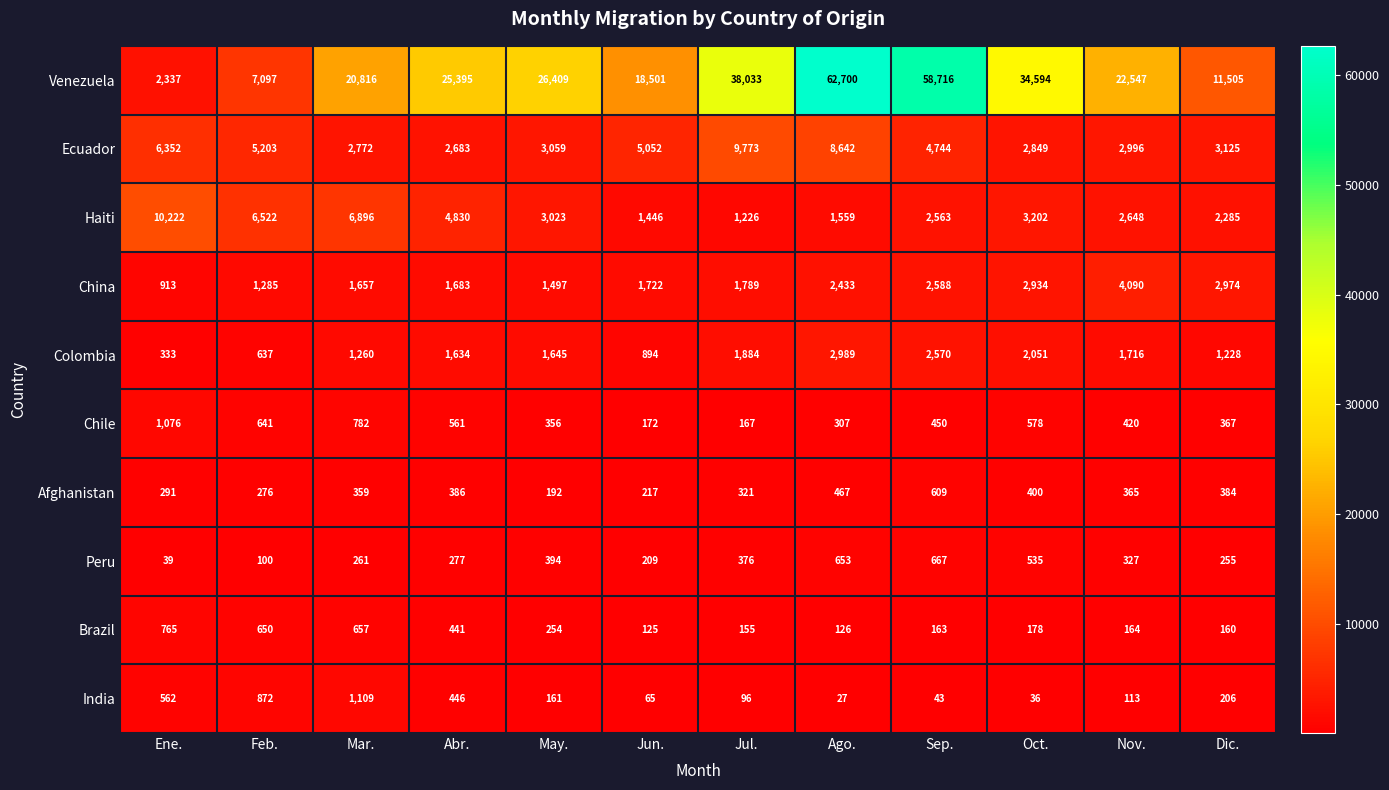

At which label is Peru closest to 353?

Jul.